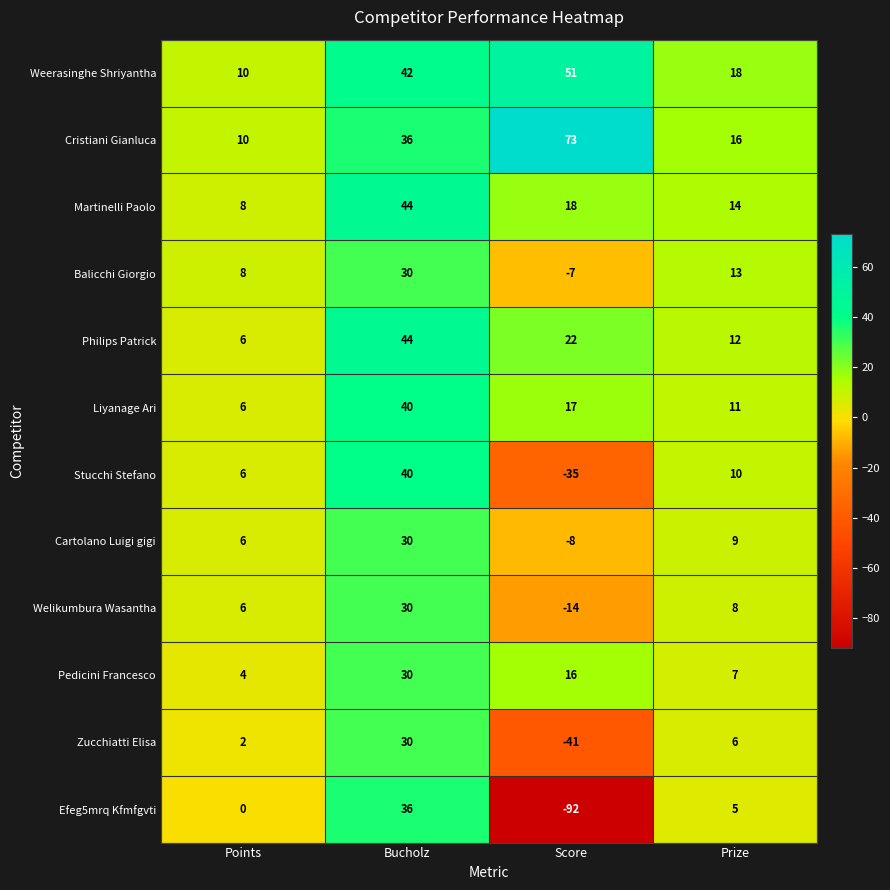

Rank the categories by Zucchiatti Elisa value from highest to lowest.

Bucholz, Prize, Points, Score